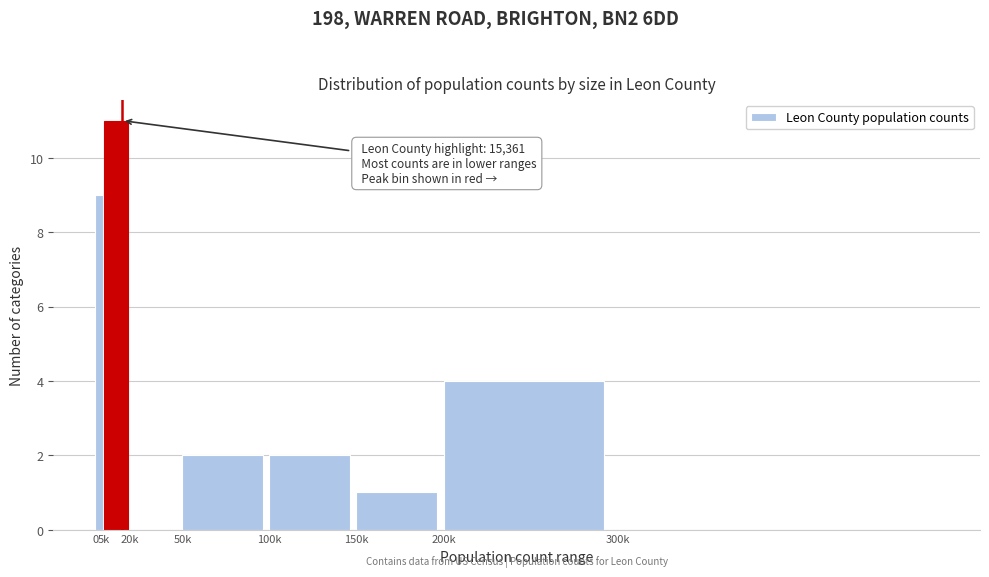

Reading left to right, transcribe all the data shown in this chart.

0=9	5k=11	20k=0	50k=2	100k=2	150k=1	200k=4	300k=0